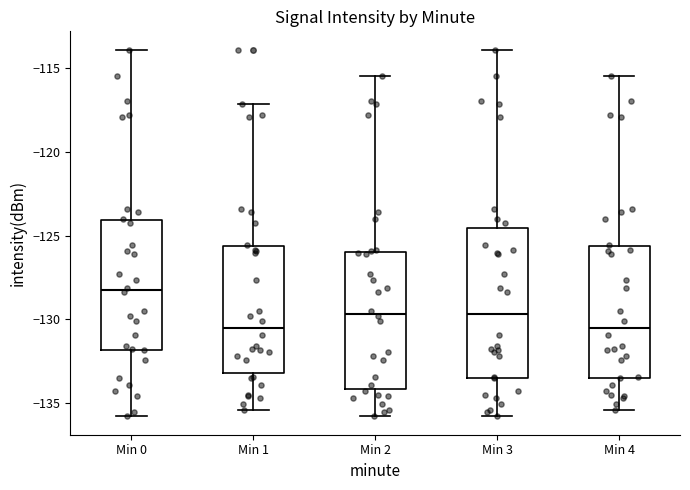

Reading left to right, read every box against the y-axis: the position of its median line, the range the box covers, and the ends of its whiskers. The values are not printed on the chart, so give them approximately, as read against the axis.

Min 0: median -128.5, box -132.0 to -124.0, whiskers -136.0 to -114.0
Min 1: median -130.5, box -133.0 to -125.5, whiskers -135.5 to -117.0
Min 2: median -129.5, box -134.0 to -126.0, whiskers -136.0 to -115.5
Min 3: median -129.5, box -133.5 to -124.5, whiskers -136.0 to -114.0
Min 4: median -130.5, box -133.5 to -125.5, whiskers -135.5 to -115.5